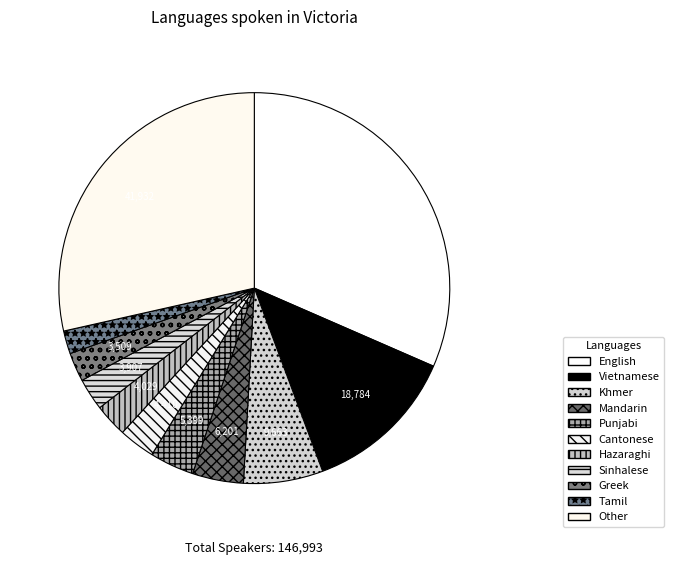

What is the smallest slice in the pie chart?

Tamil